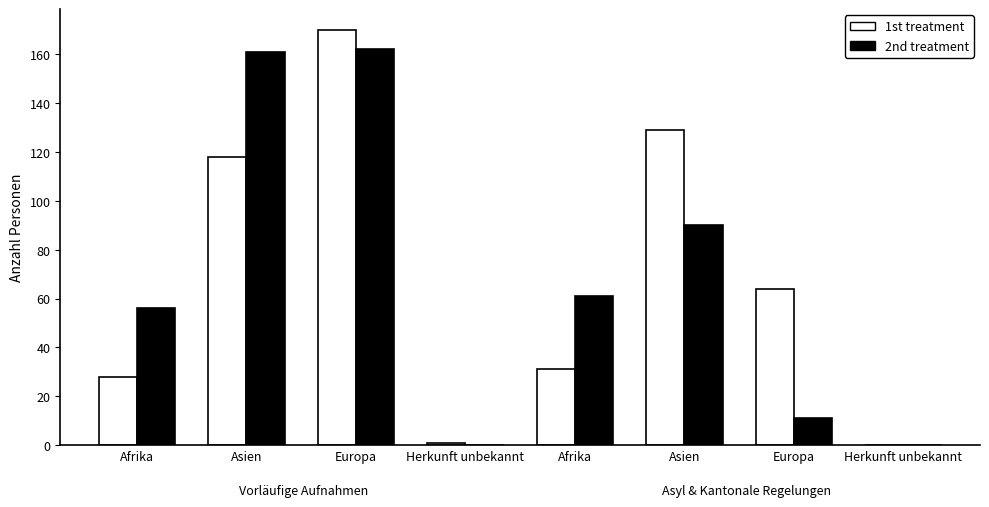

Read the 1st treatment value at Europa.

170